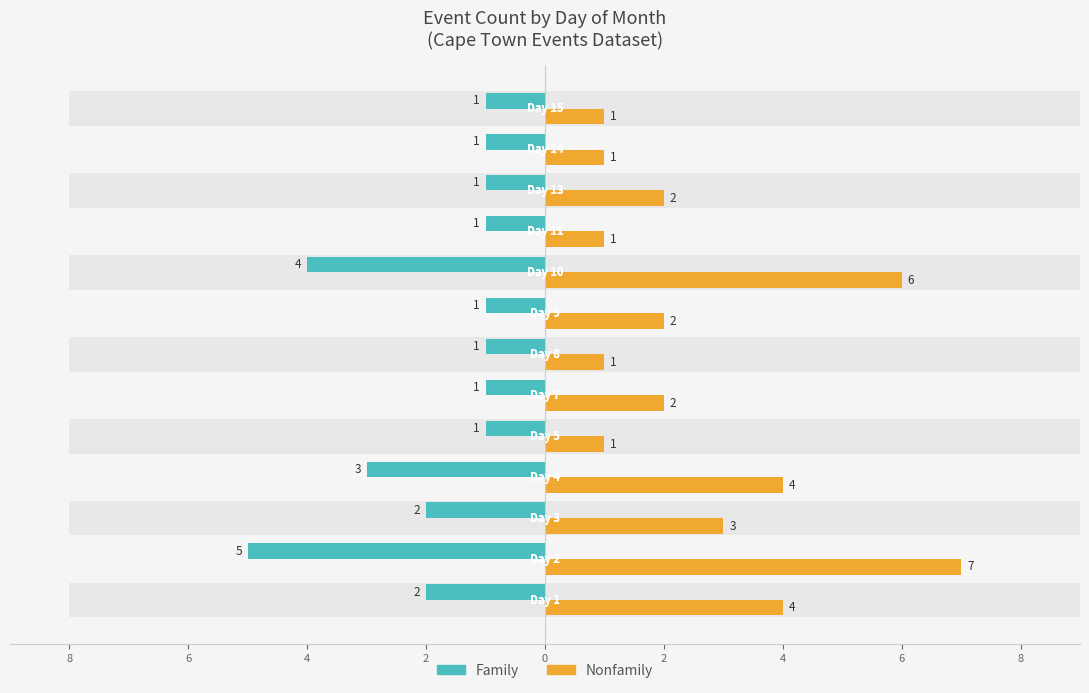

What is the value of the Nonfamily bar at the 6th from the left?

2